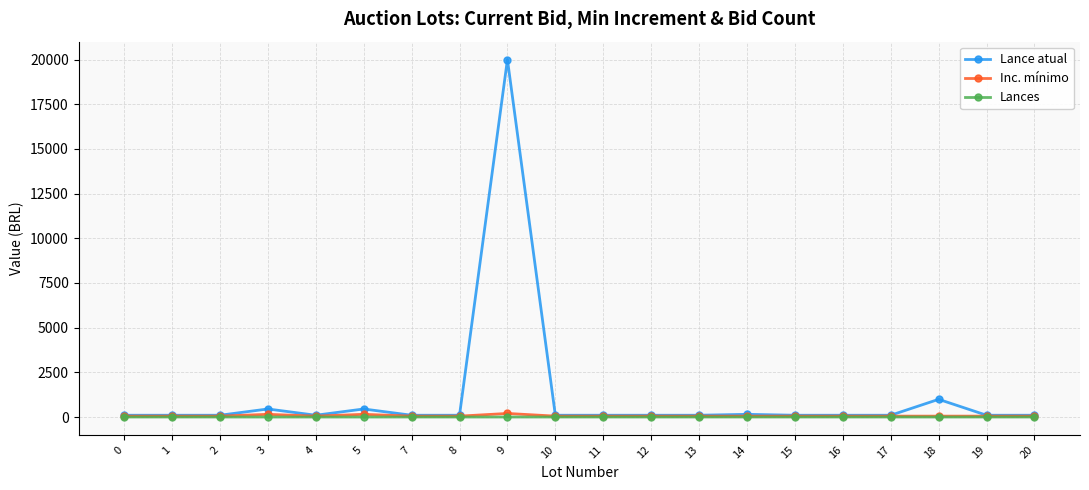

What is the value of the Lance atual point at the 14th from the left?

150